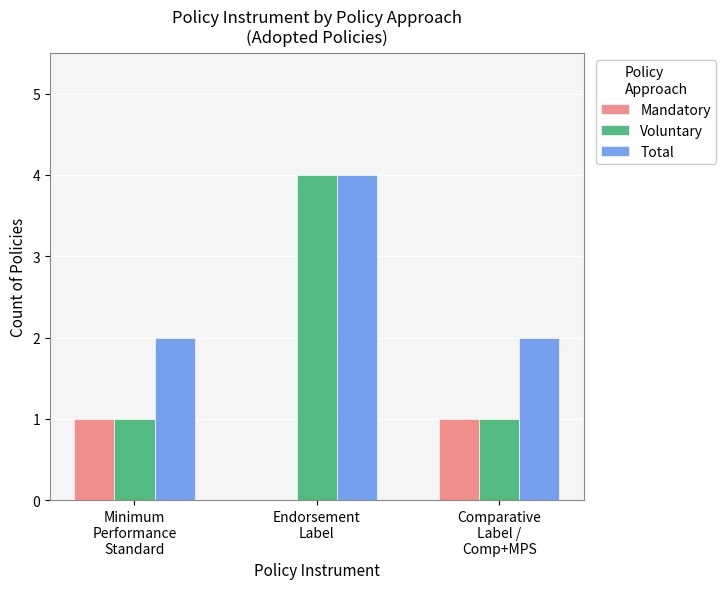

Which series has the largest total across all categories?

Total